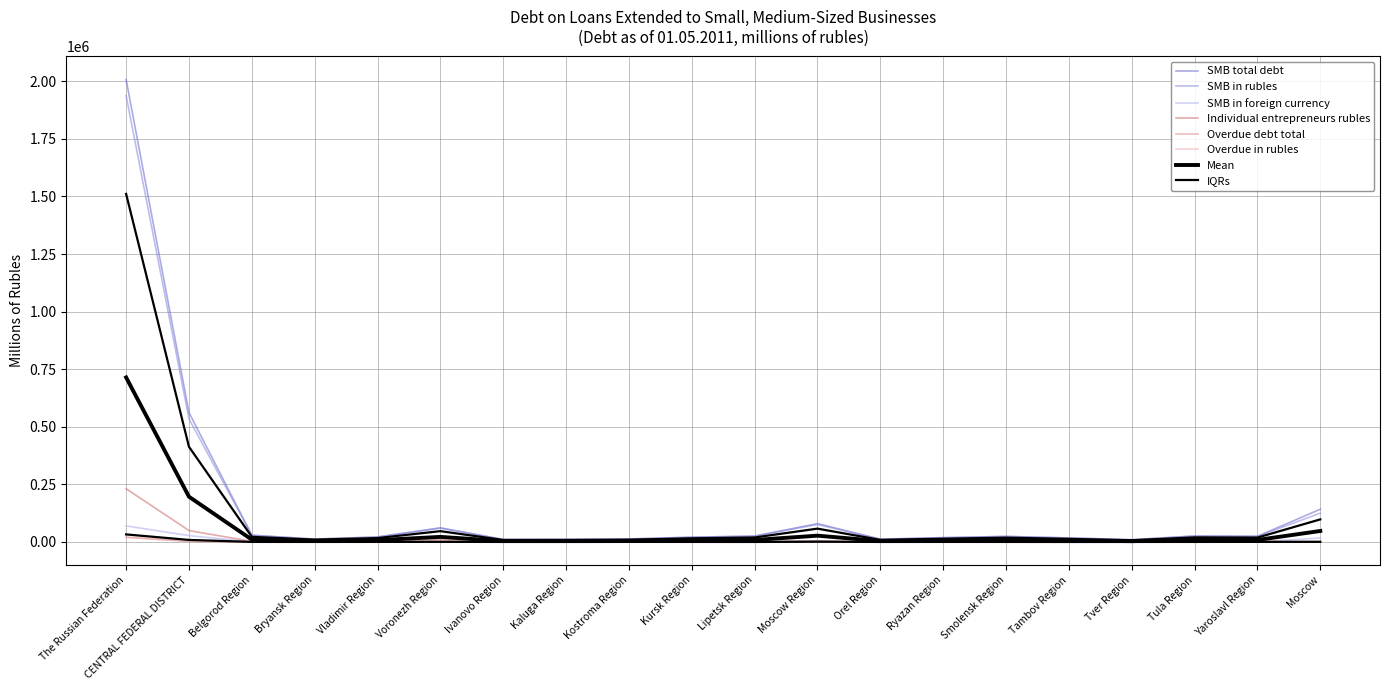

Rank the categories by SMB in foreign currency value from lowest to highest.

Ivanovo Region, Lipetsk Region, Tambov Region, Smolensk Region, Kaluga Region, Yaroslavl Region, Bryansk Region, Orel Region, Tver Region, Kursk Region, Tula Region, Belgorod Region, Vladimir Region, Ryazan Region, Kostroma Region, Voronezh Region, Moscow Region, Moscow, CENTRAL FEDERAL DISTRICT, The Russian Federation